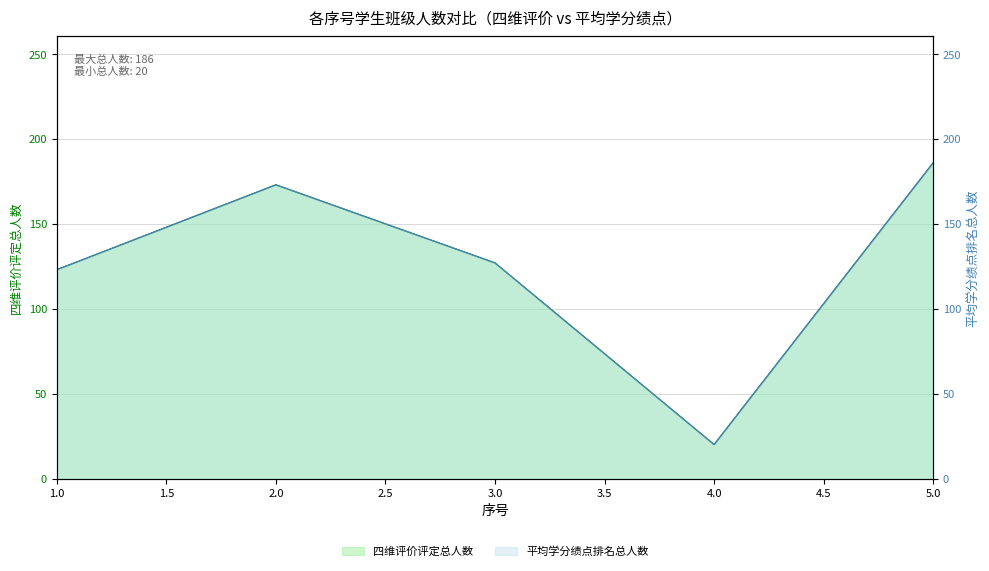

Count the number of data series in this chart.

2